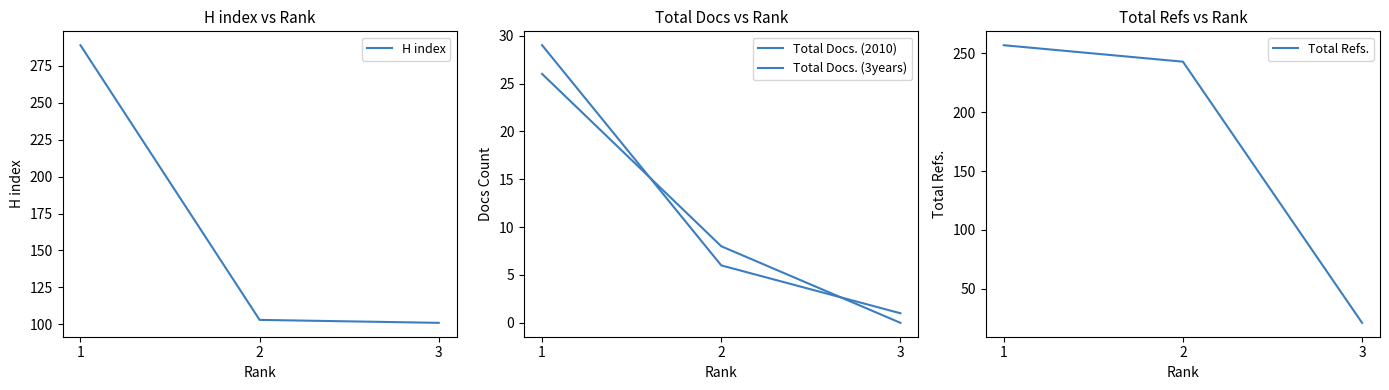

What is the difference between the second highest and minimum values in the Total Docs. (2010) series?

5